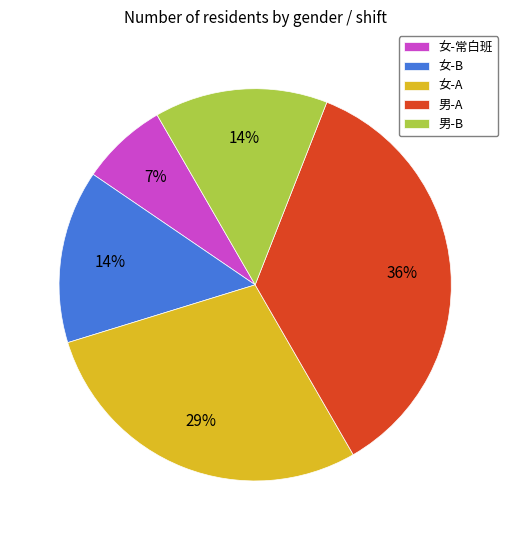

Does 女-A represent more than half of the total?

No